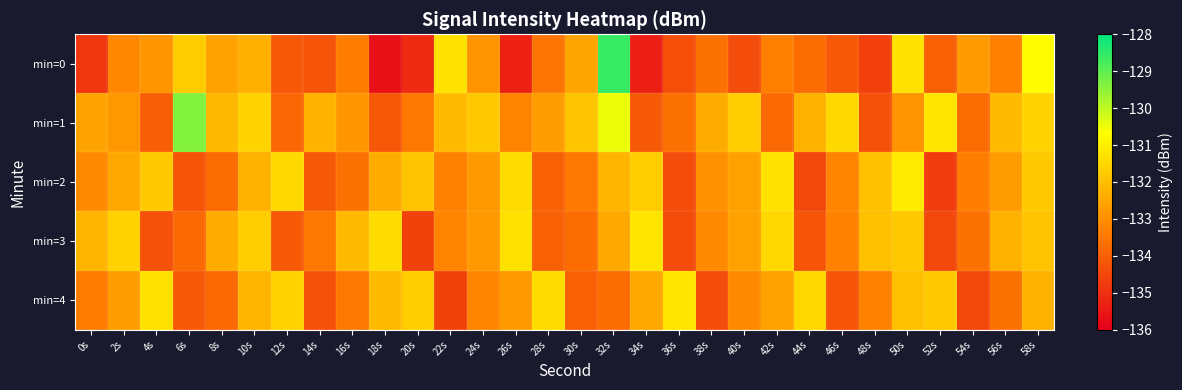

How many categories are shown in the chart?

30